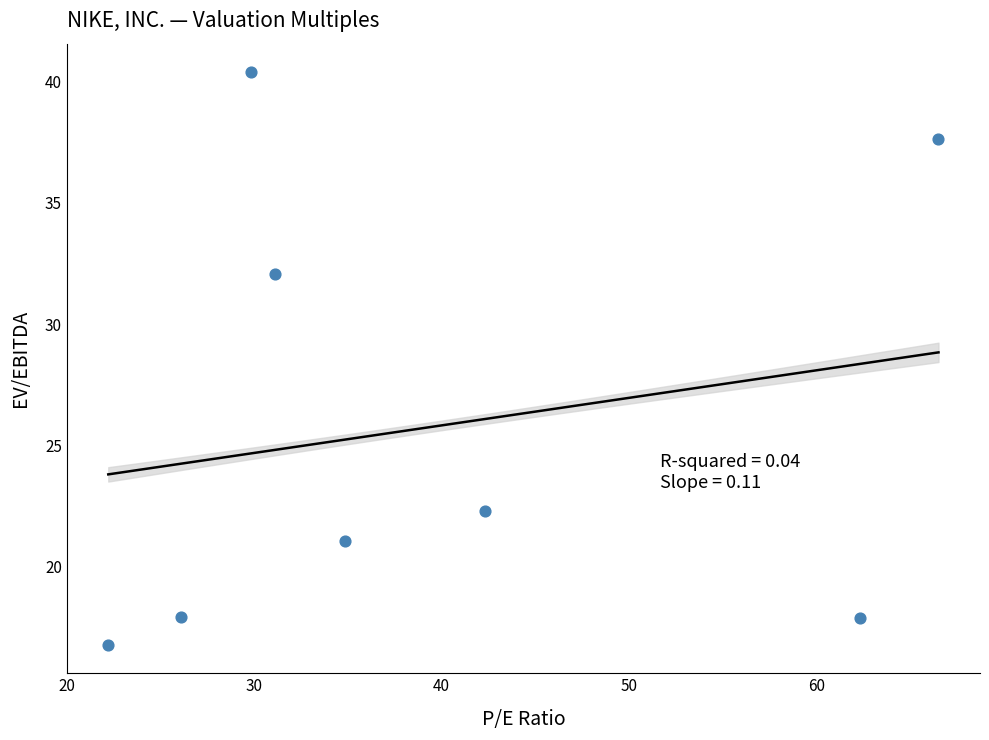

What Y value in the scatter plot is closest to 28?

32.1